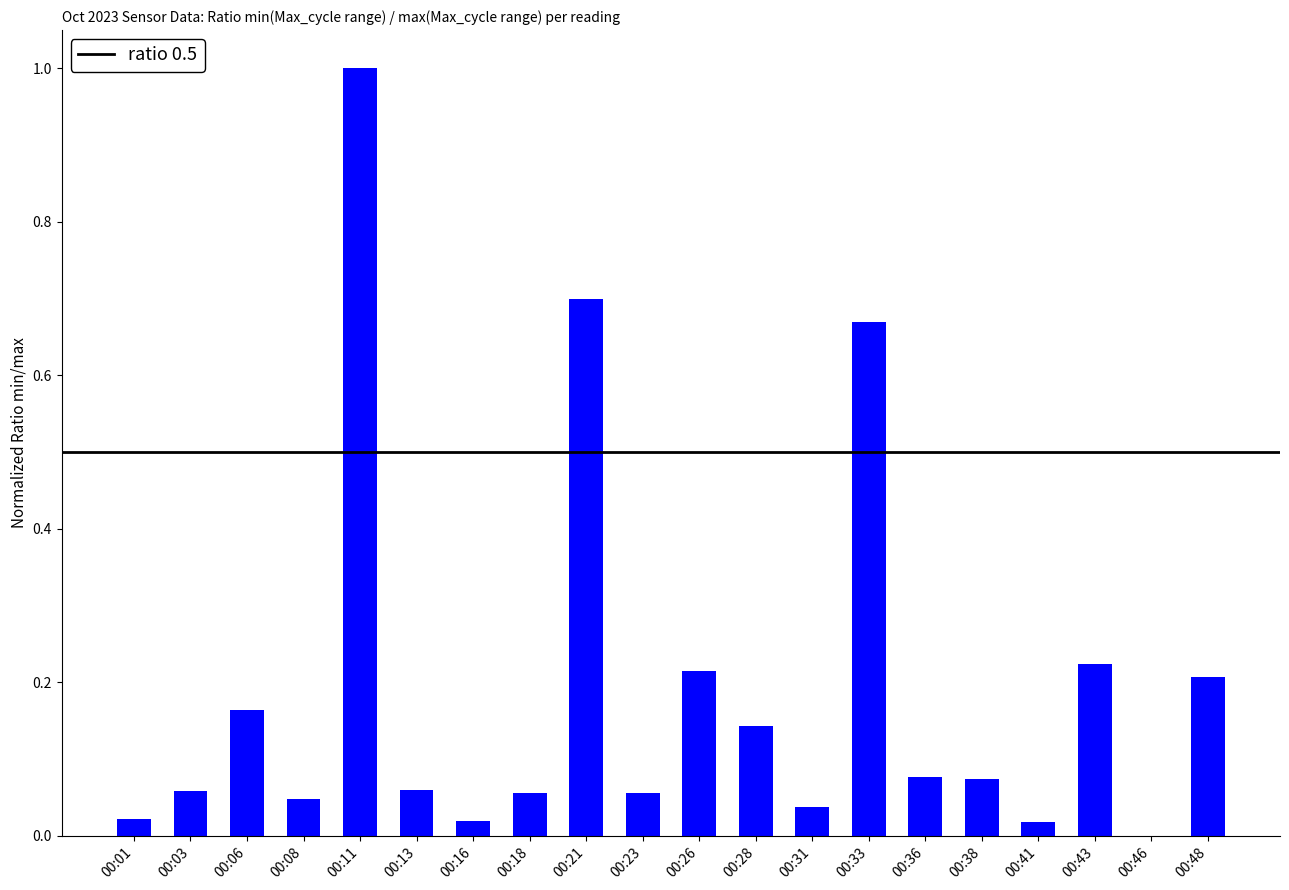

Is it true that the value at 00:43 is 0.0?

False